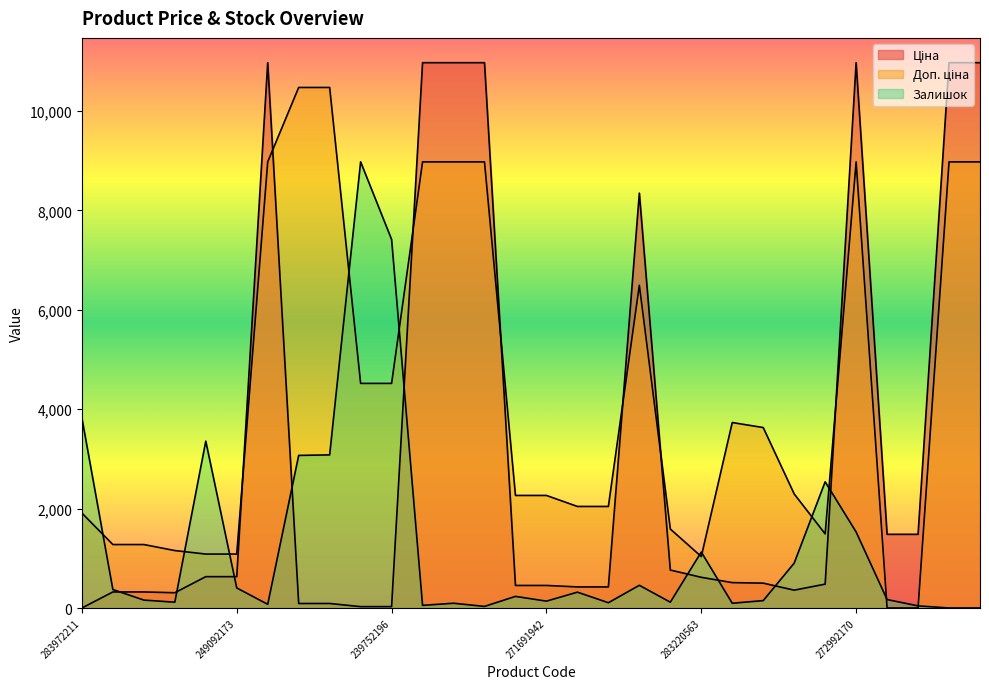

At how many categories does at least one series exceed 7081?

12